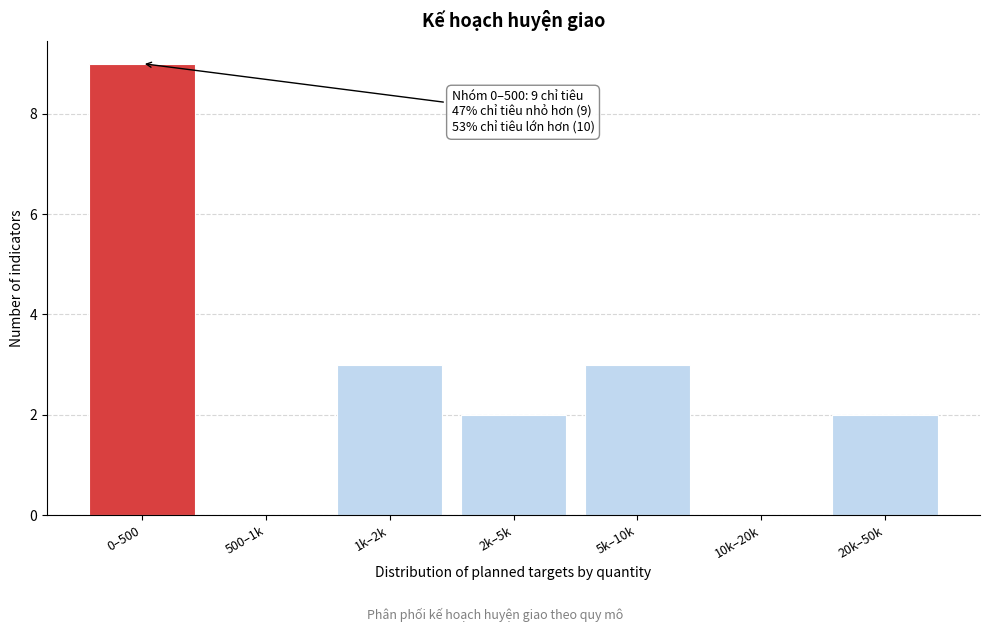

Reading left to right, list all the values displayed in this chart.

0–500=9	500–1k=0	1k–2k=3	2k–5k=2	5k–10k=3	10k–20k=0	20k–50k=2